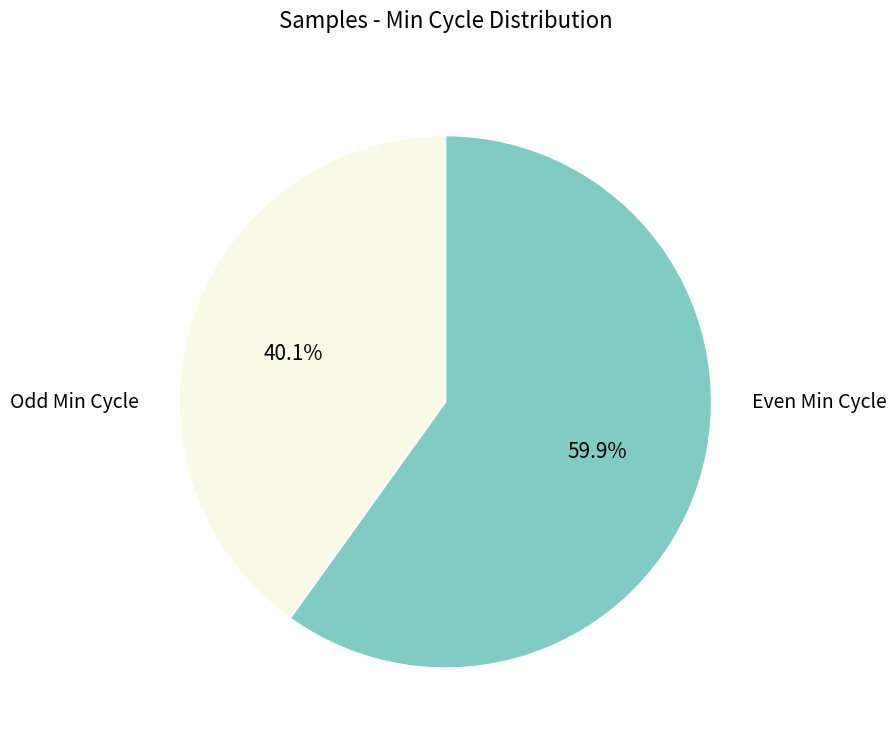

Is there a majority slice in this chart?

Yes